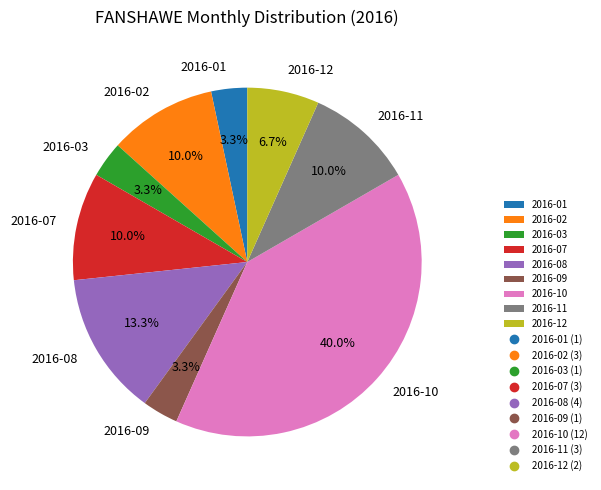

Count the number of slices in the pie.

9